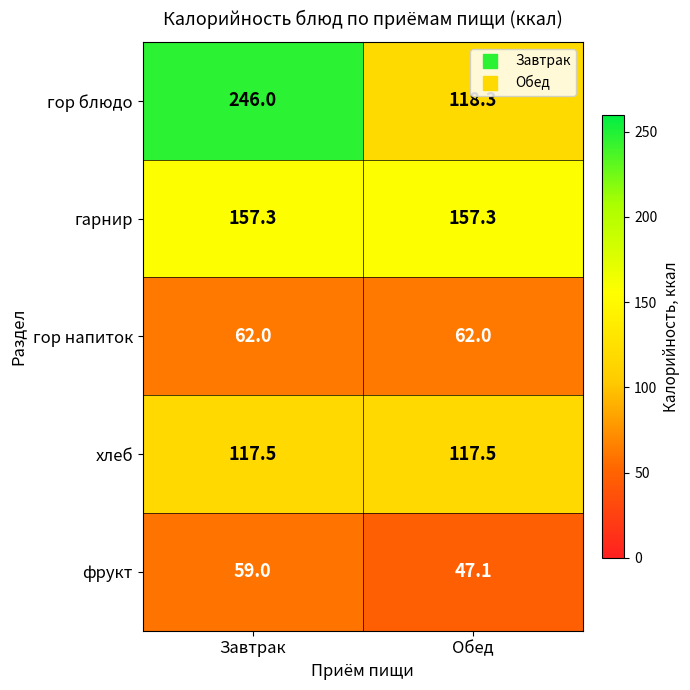

Reading left to right, transcribe all the data shown in this chart.

гор блюдо: 246.0	118.3
гарнир: 157.3	157.3
гор напиток: 62.0	62.0
хлеб: 117.5	117.5
фрукт: 59.0	47.1